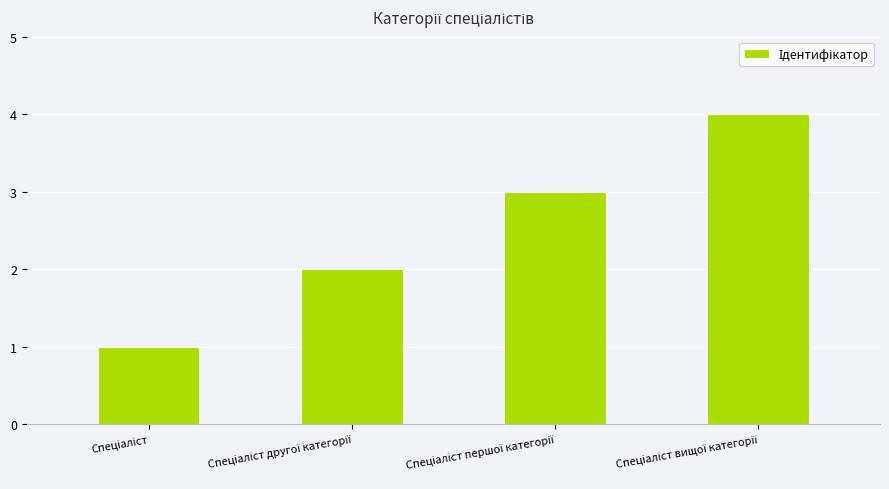

What is the difference between the second highest and minimum values?

2